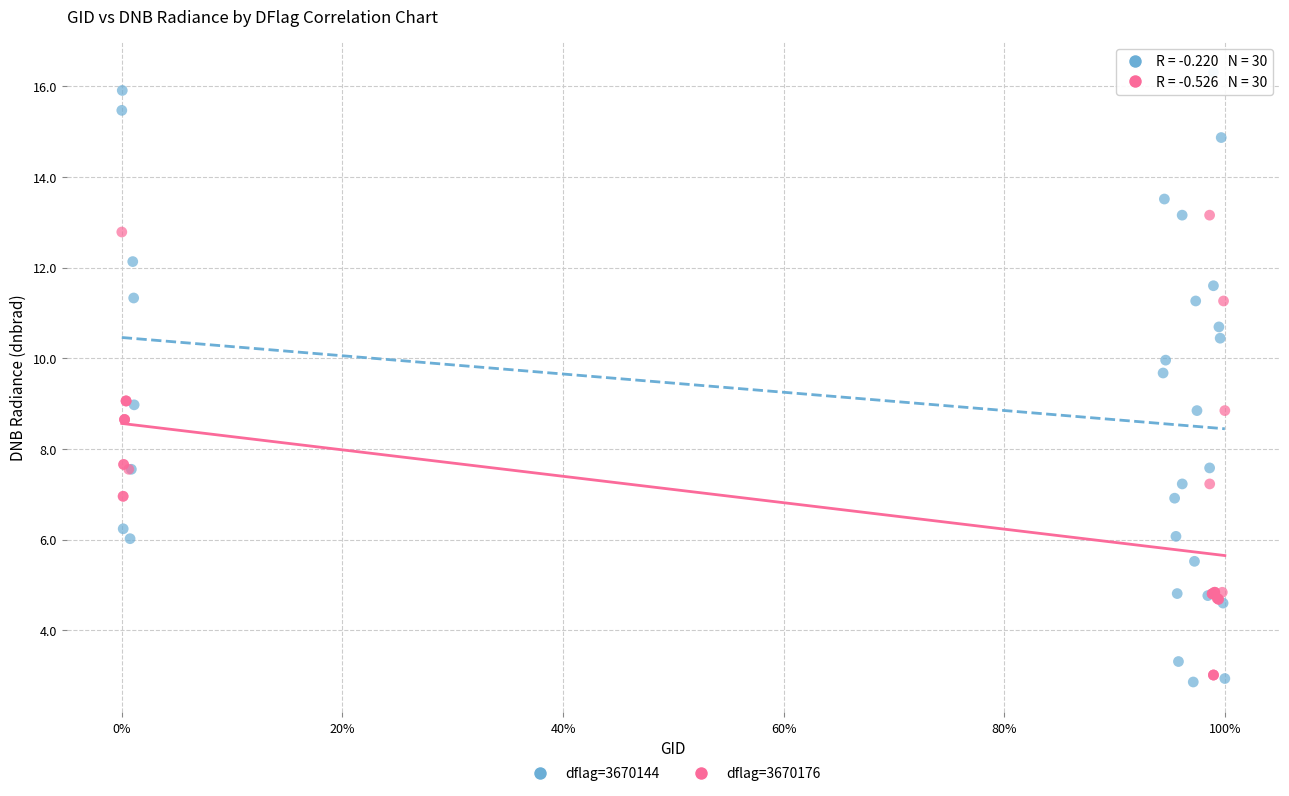

Which series reaches the maximum Y coordinate?

dflag=3670144